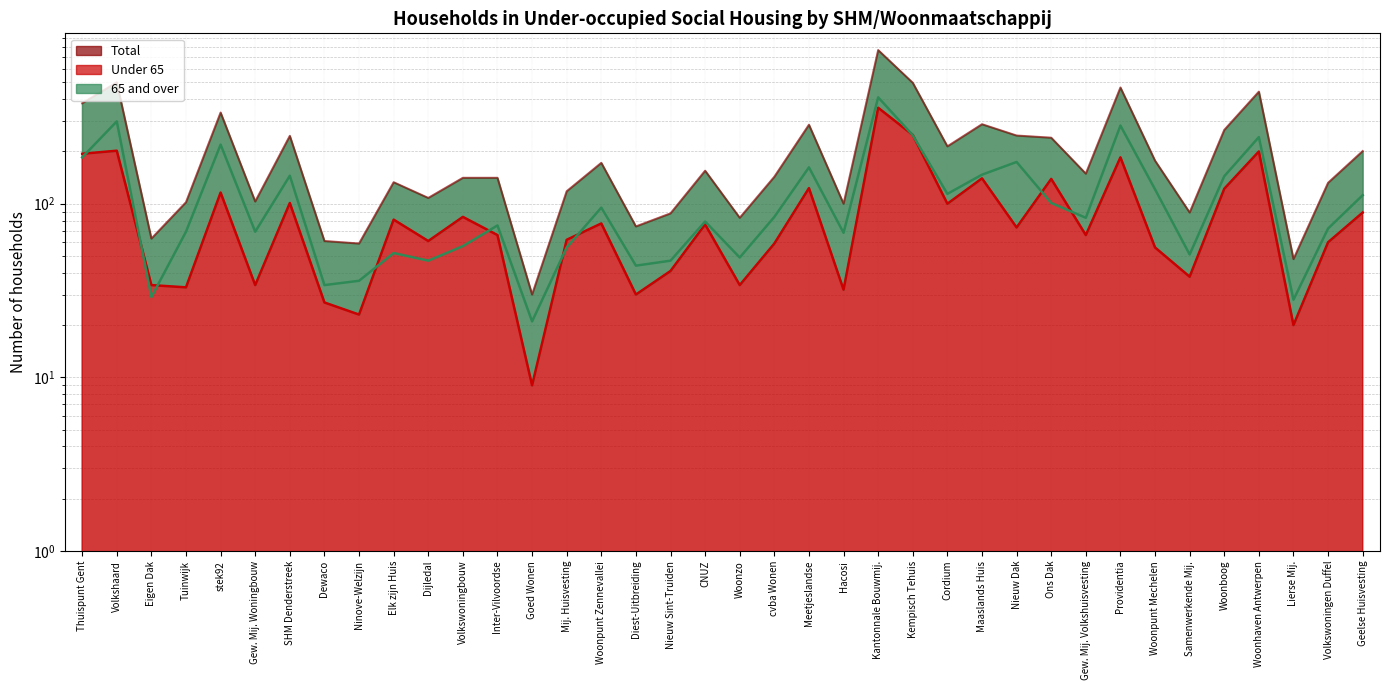

How many data points in 65 and over are less than 83?

19